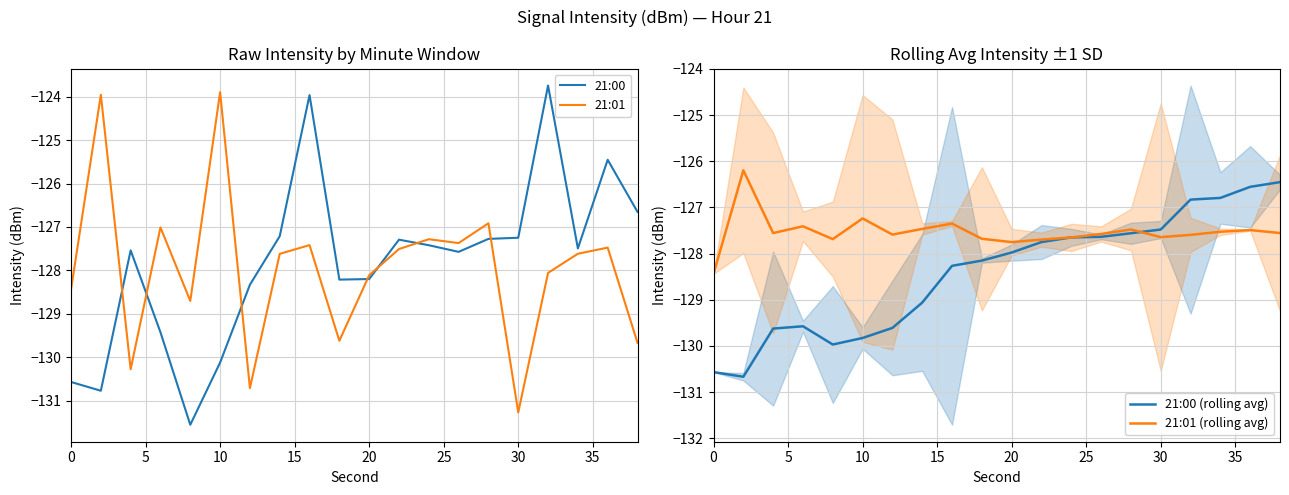

What is the average value of the 21:01 (rolling avg) series?

-127.5